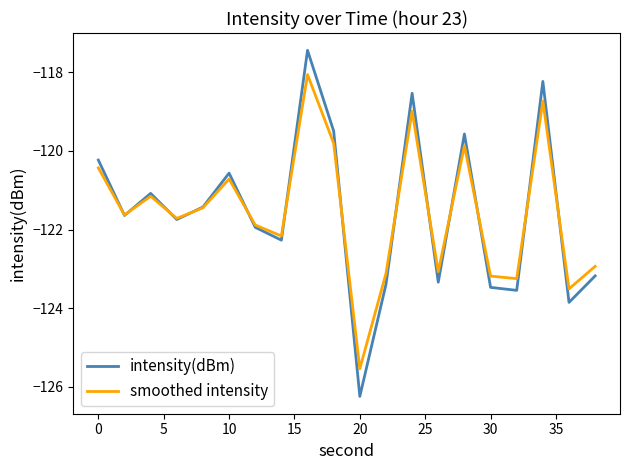

What is the minimum value for smoothed intensity?

-125.5